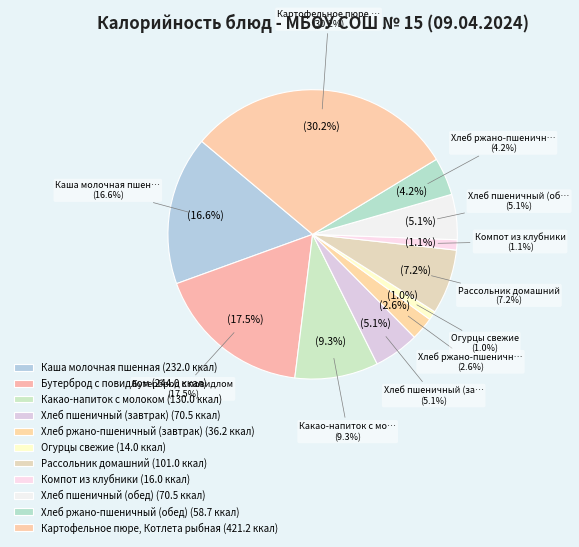

To the nearest percent, what is the difference between the Бутерброд с повидлом and Картофельное пюре, Котлета рыбная slice percentages?

13%